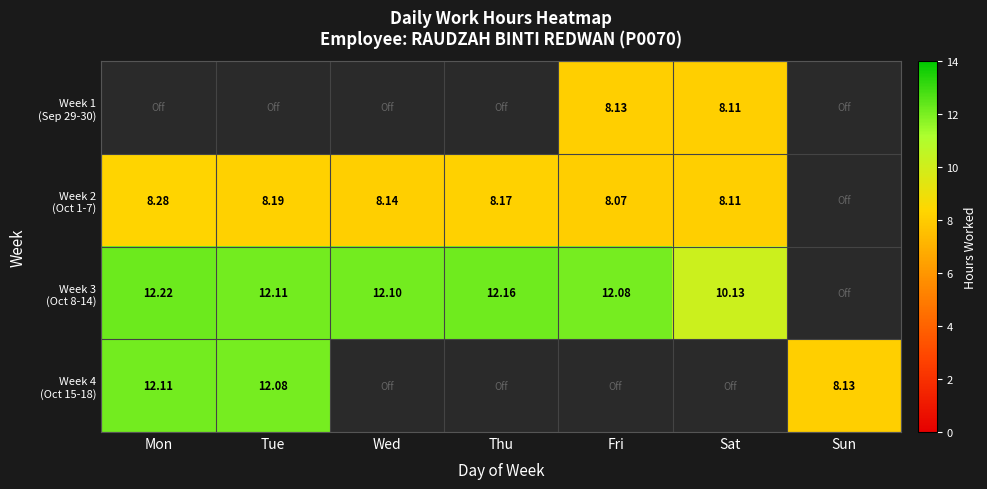

List the series in order of their peak value, lowest first.

Week 1 (Sep 29-30), Week 2 (Oct 1-7), Week 4 (Oct 15-18), Week 3 (Oct 8-14)